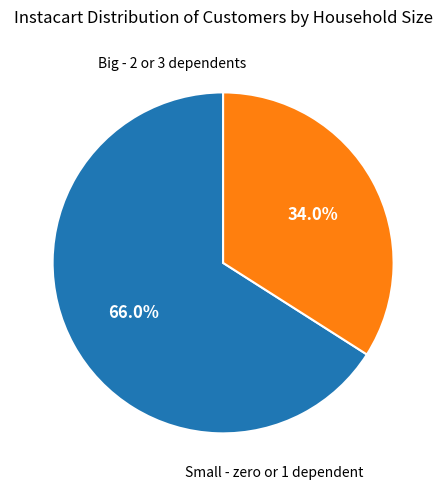

Is there any slice that represents more than half of the pie?

Yes